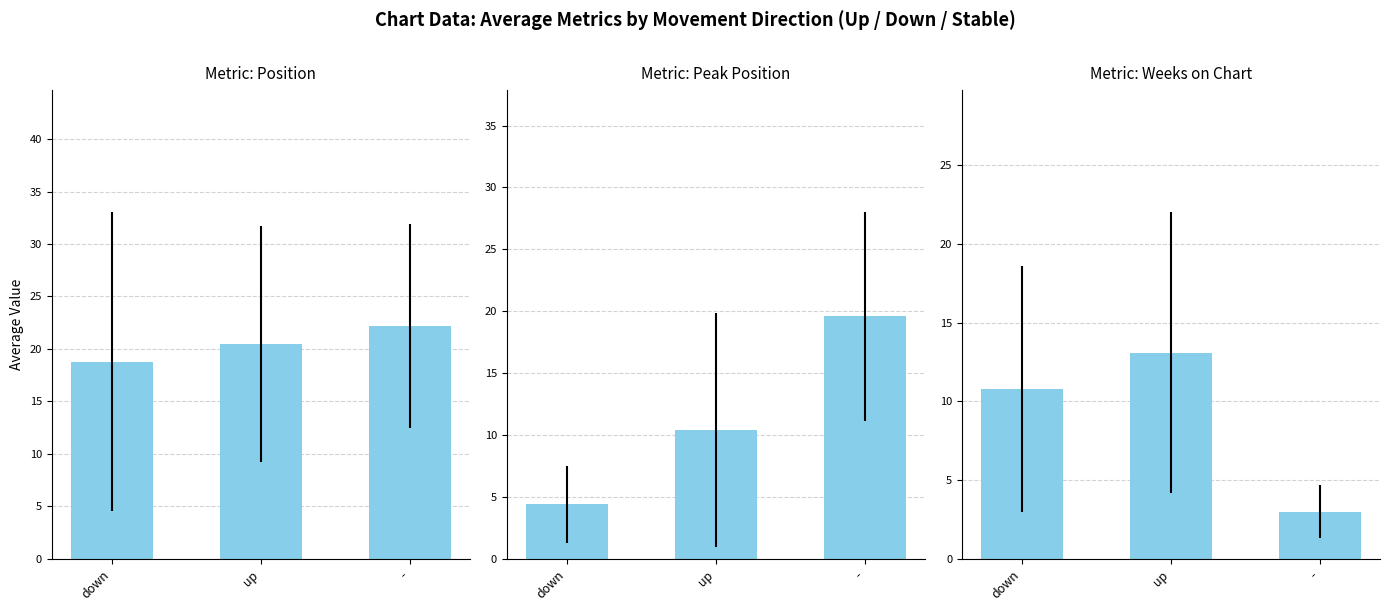

Reading left to right, list all the values displayed in this chart.

Position: 18.8	20.5	22.2
Peak Position: 4.4	10.4	19.6
Weeks on Chart: 10.8	13.1	3.0